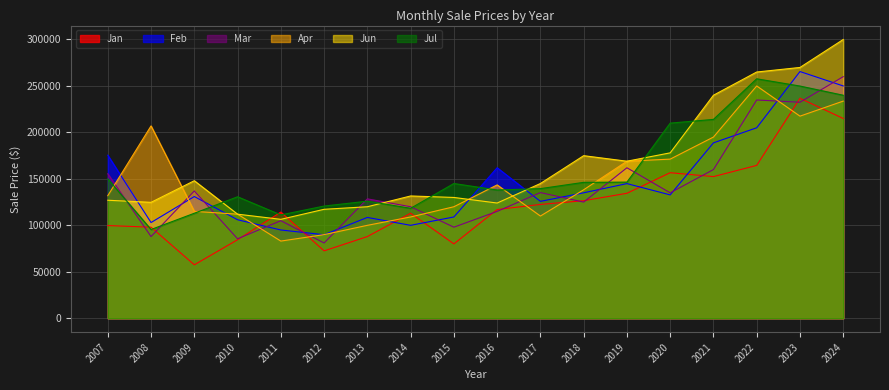

Where is Jun nearest to the value 203225?

2020